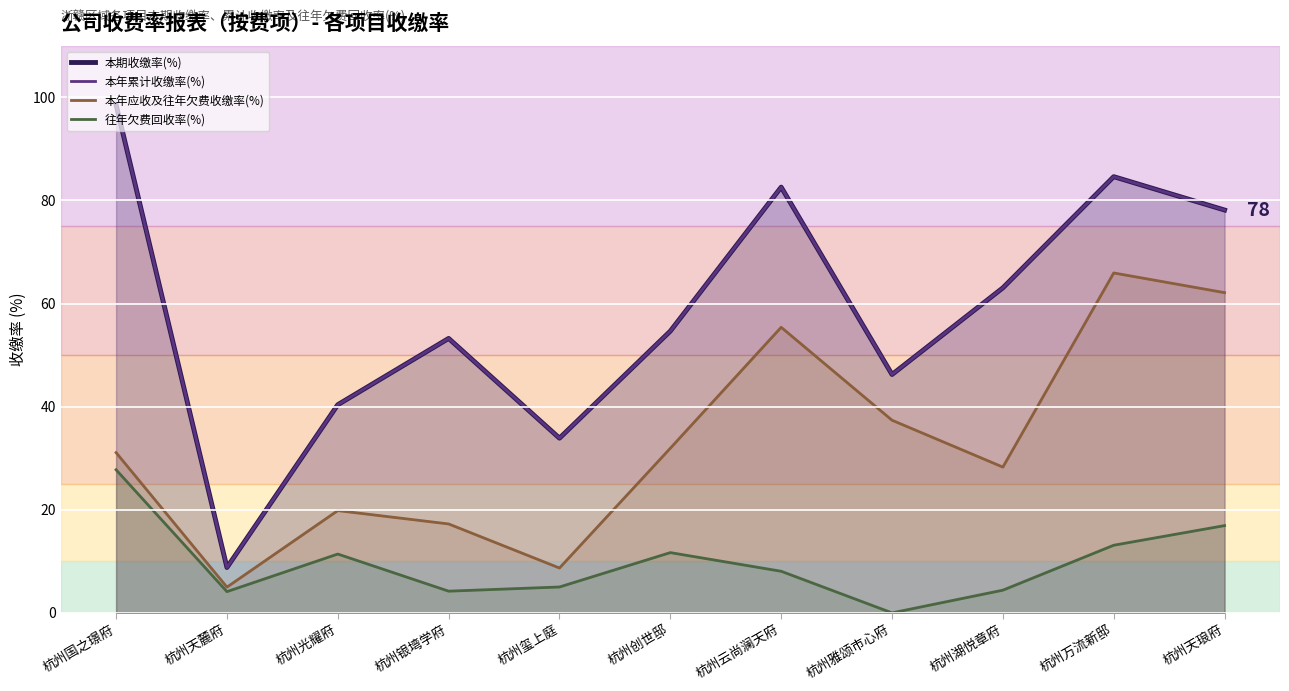

At which label is 本年应收及往年欠费收缴率(%) closest to 35?

杭州雅颂市心府